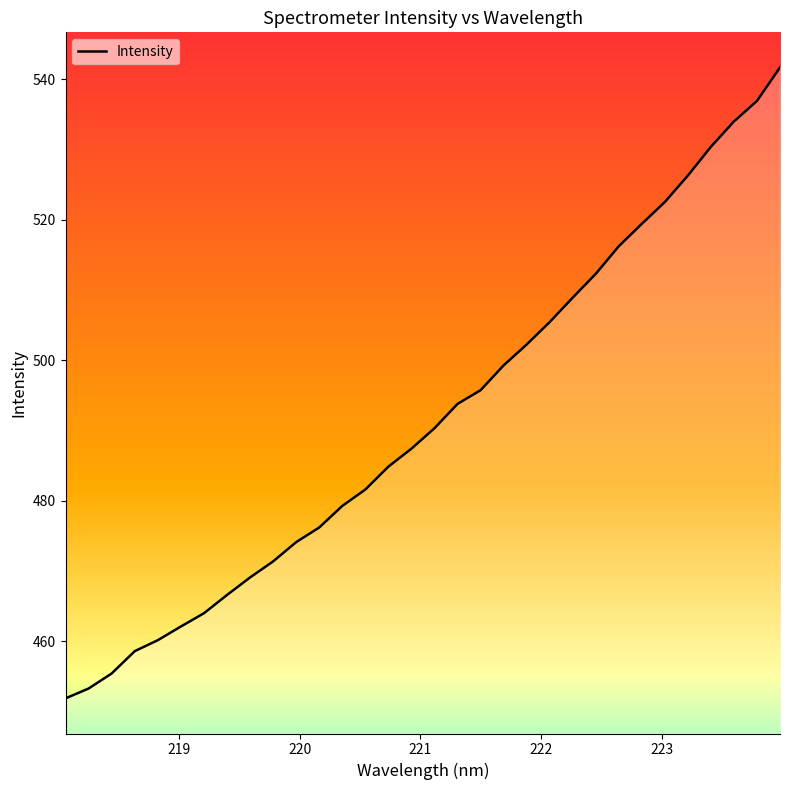

Count the number of values greater than 490.

16